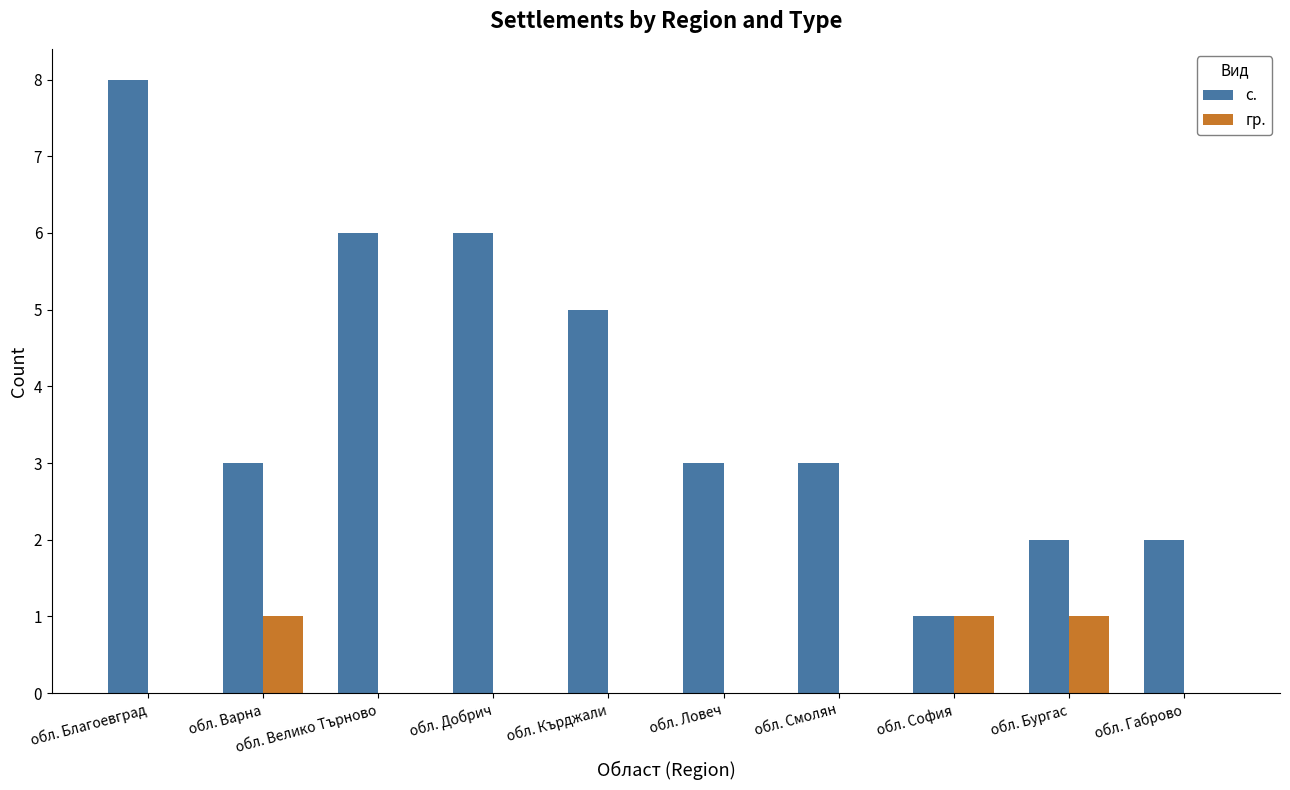

Reading left to right, list all the values displayed in this chart.

с.: 8	3	6	6	5	3	3	1	2	2
гр.: 0	1	0	0	0	0	0	1	1	0